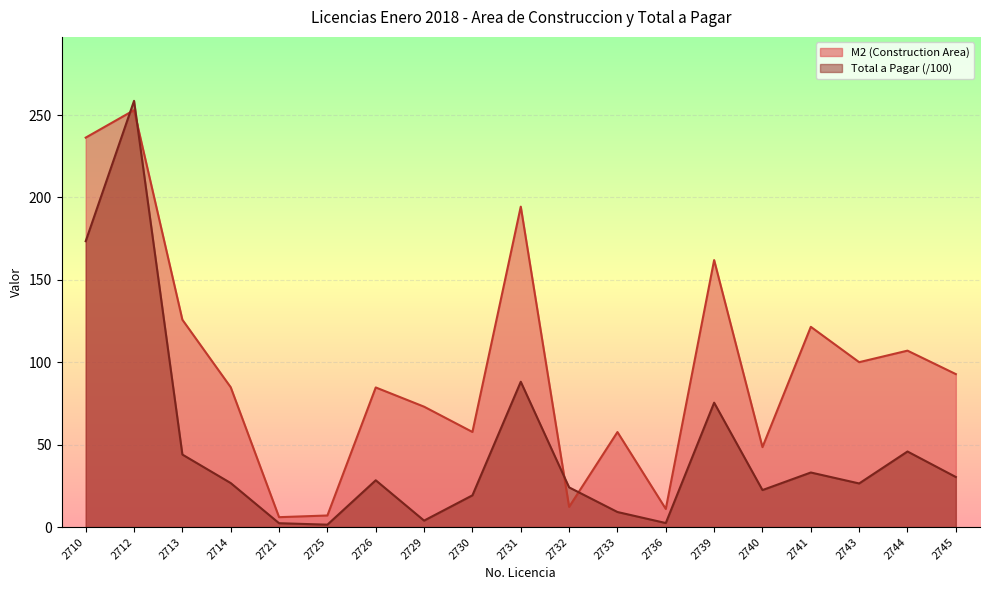

Count the number of categories in the chart.

19